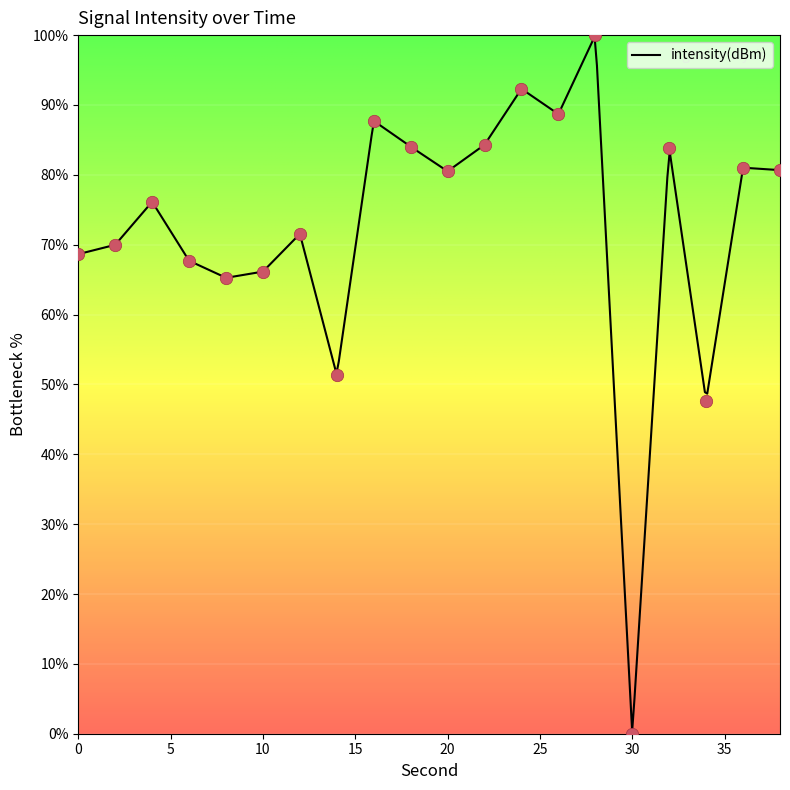

Between 26 and 2, which is larger?

26